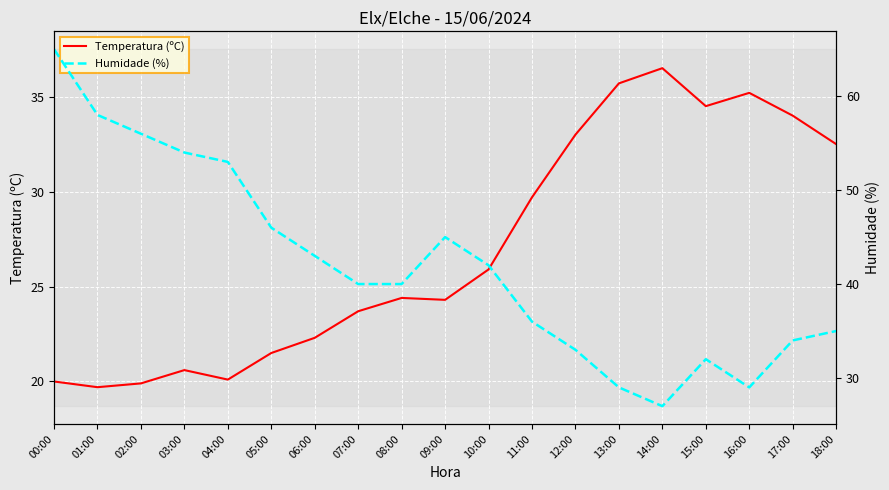

What are all the series names shown in the legend?

Temperatura (ºC), Humidade (%)